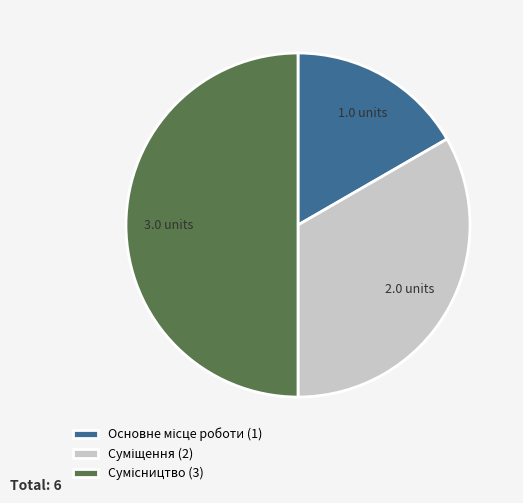

True or false: Суміщення accounts for 39% of the total.

False